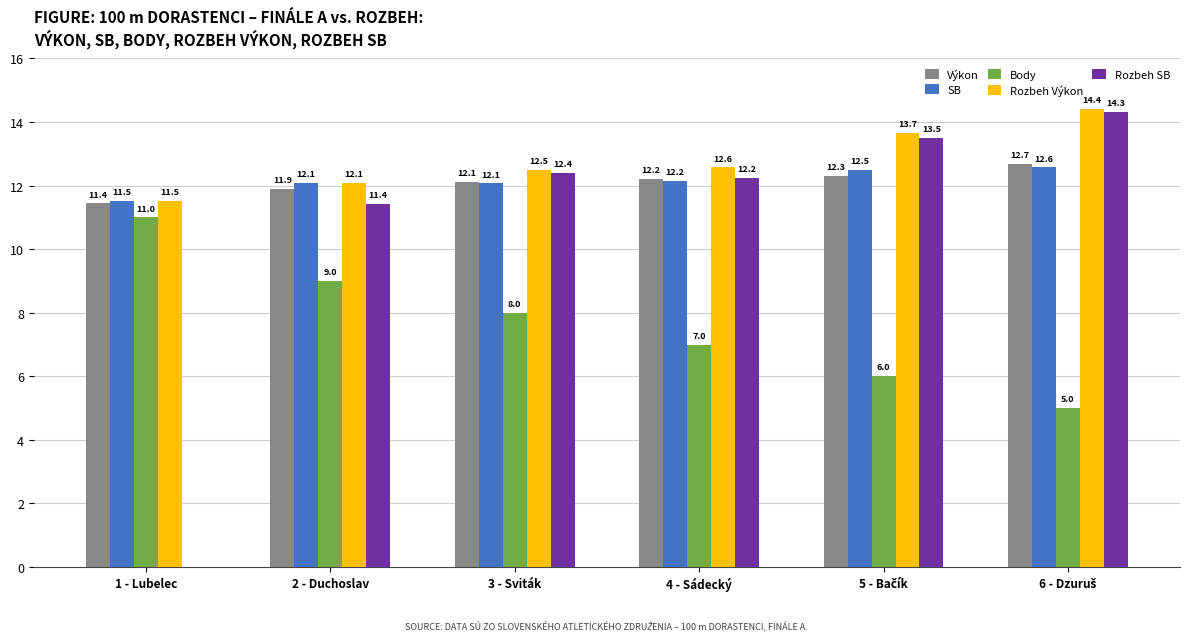

The Rozbeh Výkon series shows 15.5 at 1 - Lubelec. True or false?

False